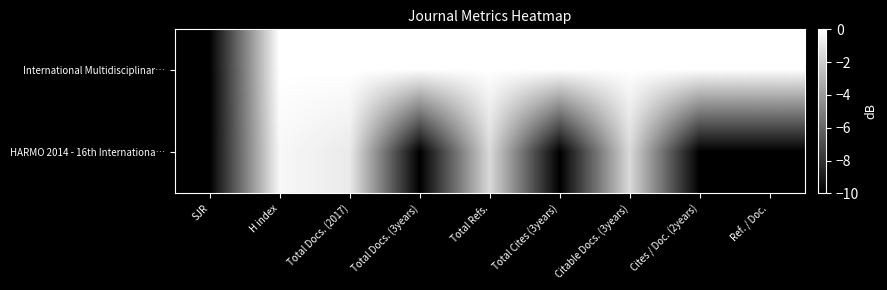

At Total Docs. (2017), list the series in order from largest to smallest.

International Multidisciplinar…, HARMO 2014 - 16th Internationa…